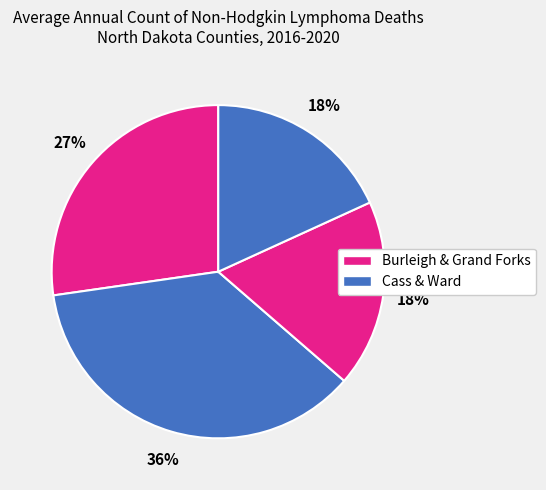

How many segments does this pie chart have?

4